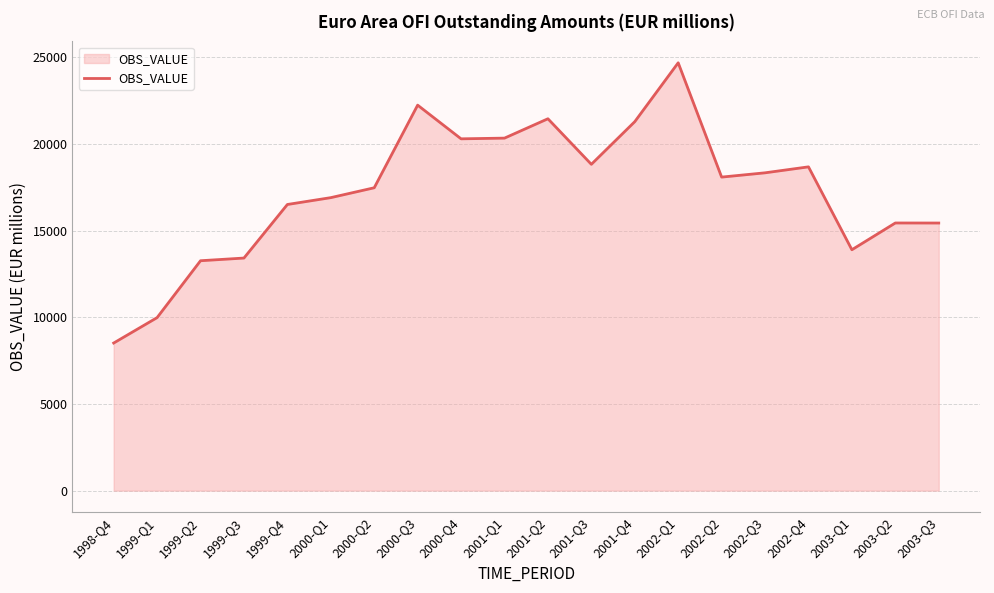

What is the average value?

17253.8